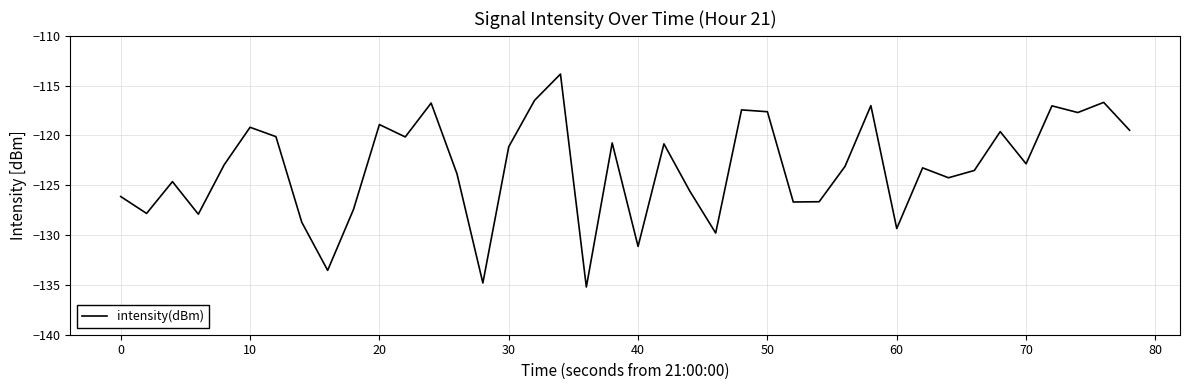

What is the maximum value shown in the chart?

-113.8